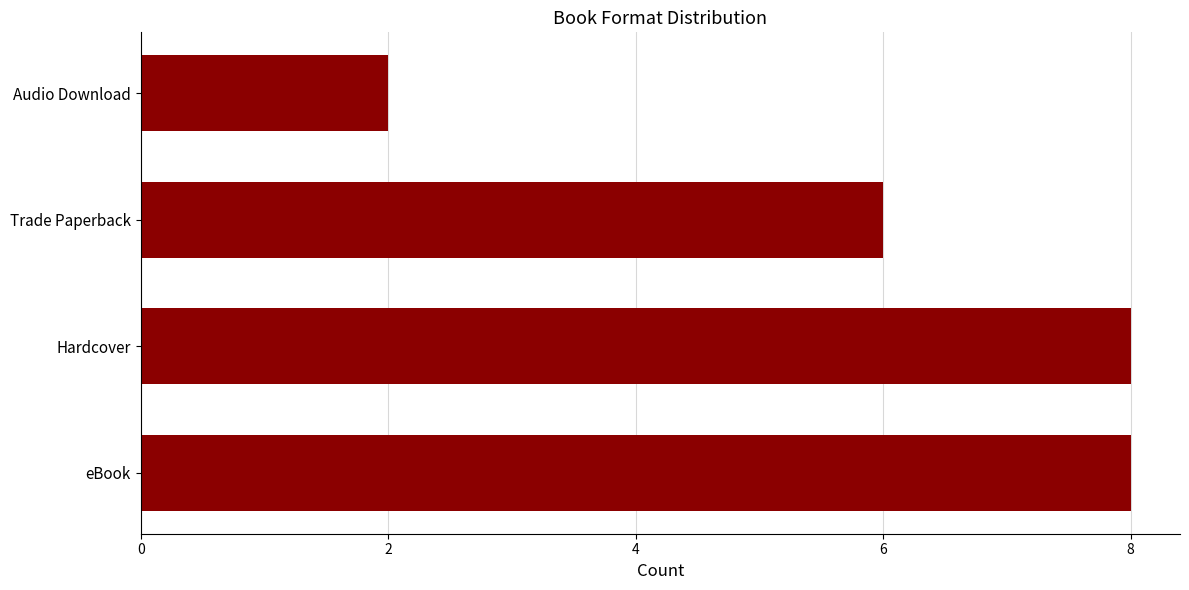

What is the minimum value shown in the chart?

2